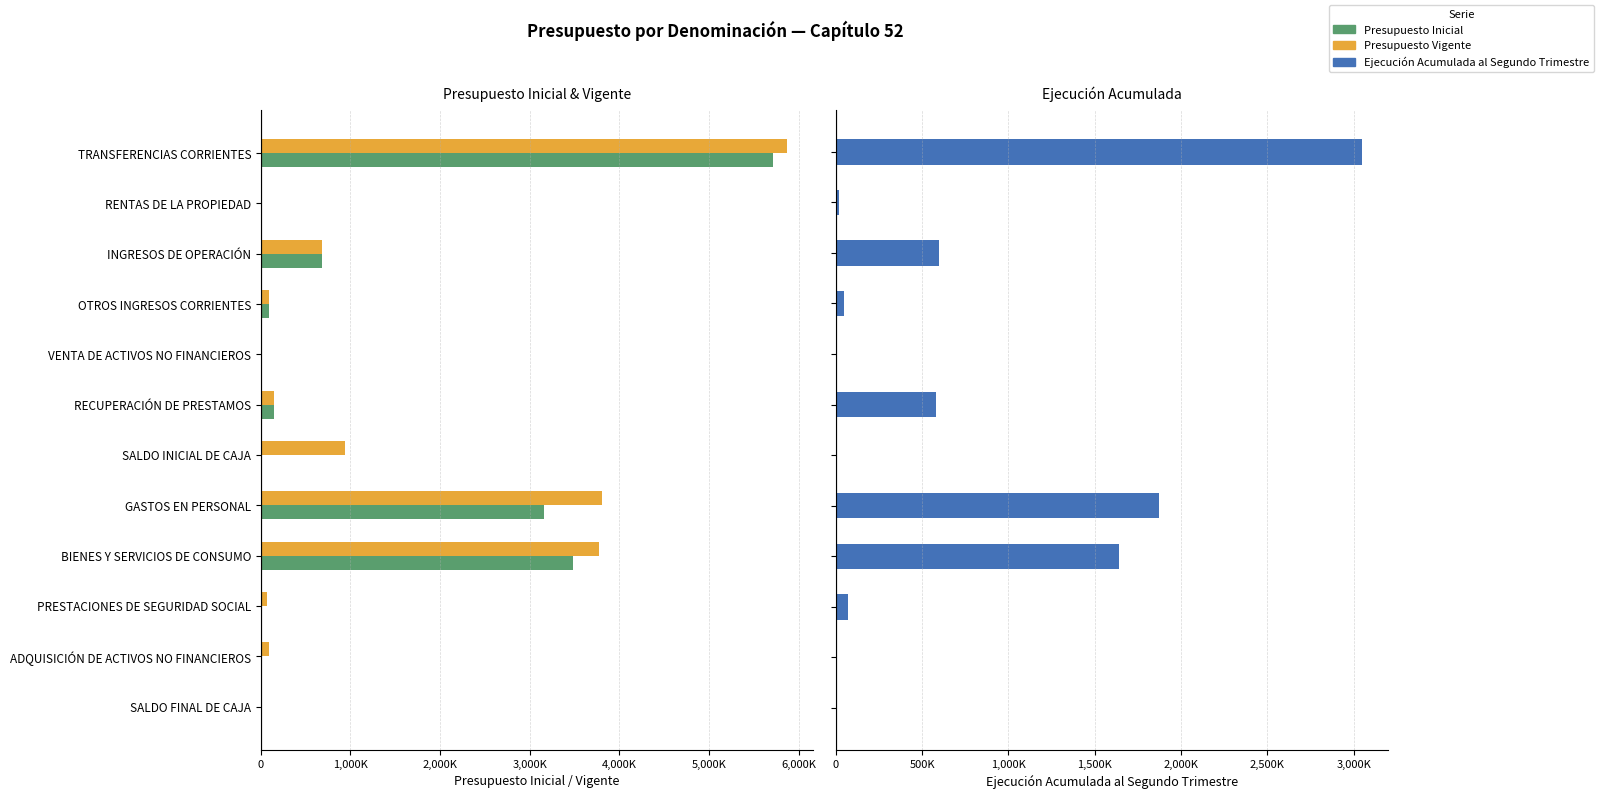

The Presupuesto Inicial series shows 2484988 at PRESTACIONES DE SEGURIDAD SOCIAL. True or false?

False